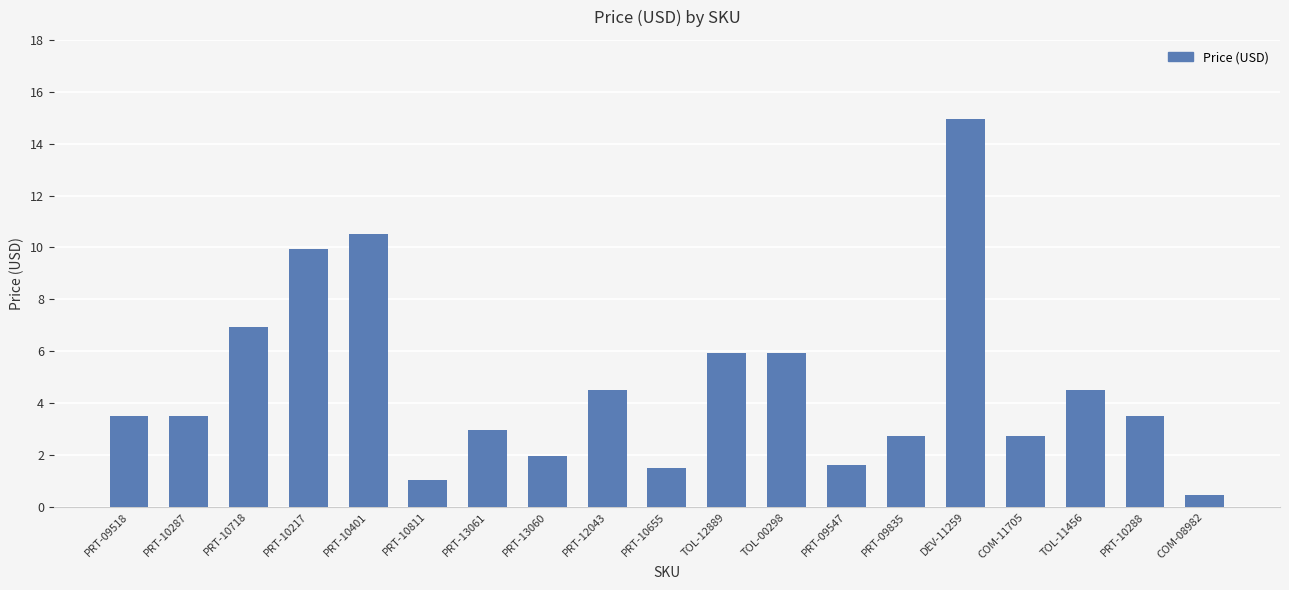

What is the label of the 11th bar from the left?

TOL-12889